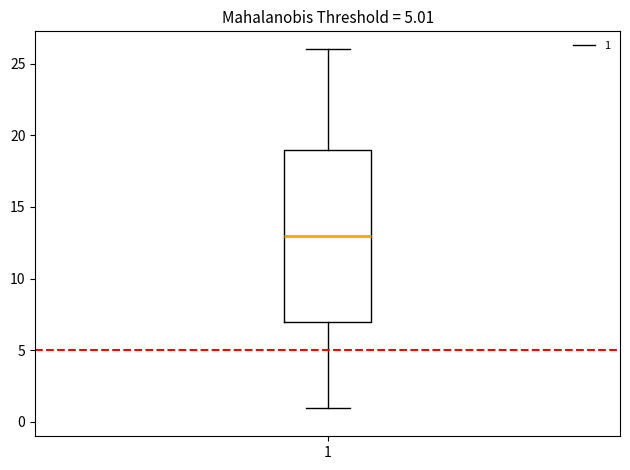

Transcribe this box plot: give where the median line is, the range the box spans, and where the two whiskers end, as read against the y-axis. The values are not printed on the chart, so give them approximately, as read against the axis.

median 13, box 7 to 19, whiskers 1 to 26